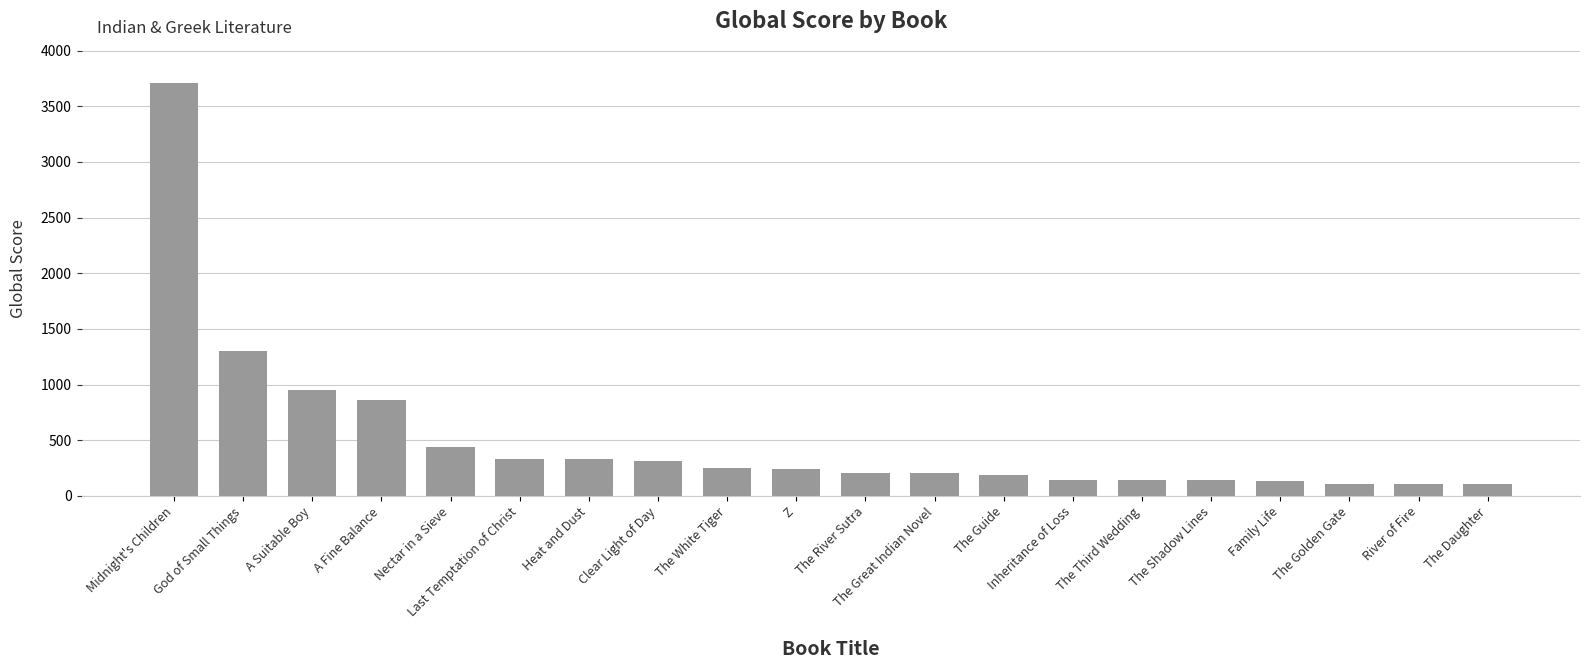

What is the difference between the maximum and minimum values?

3600